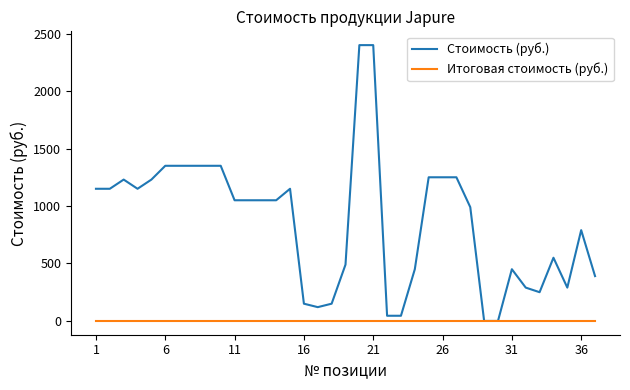

Which series has the largest total across all categories?

Стоимость (руб.)